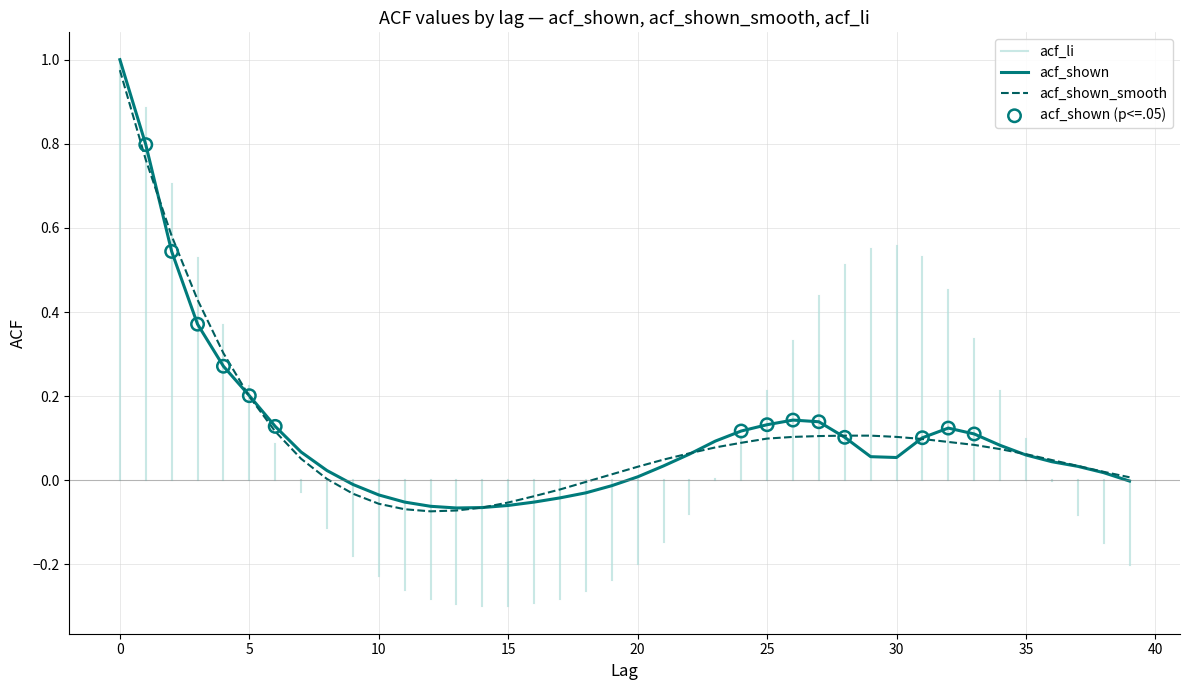

Which series has the largest range (max minus min)?

acf_shown